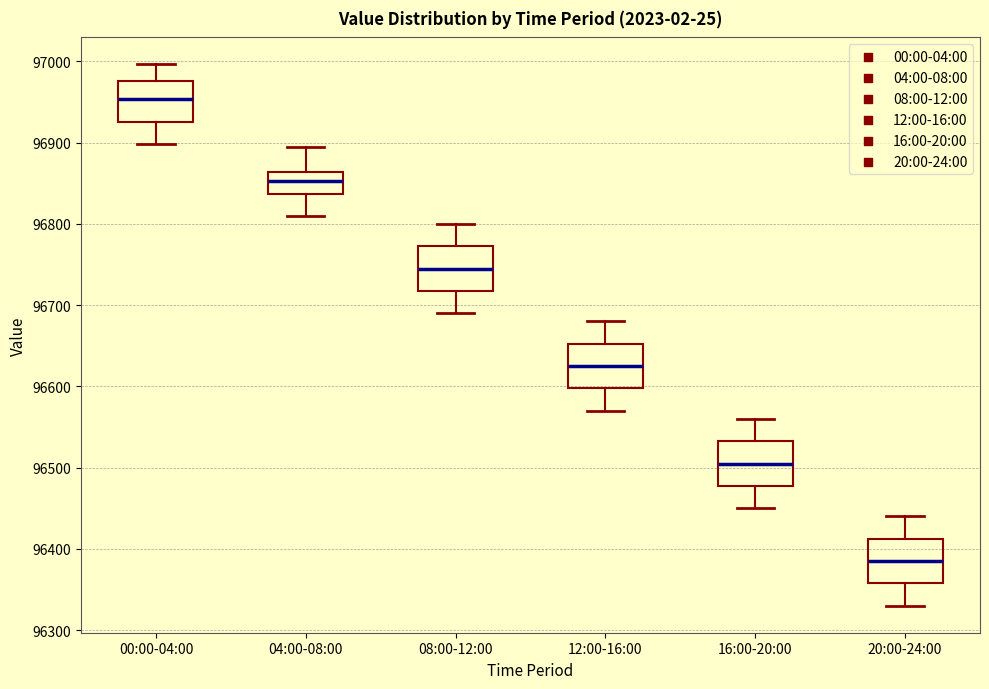

Reading left to right, read every box against the y-axis: the position of its median line, the range the box covers, and the ends of its whiskers. The values are not printed on the chart, so give them approximately, as read against the axis.

00:00-04:00: median 96950, box 96930 to 96980, whiskers 96900 to 97000
04:00-08:00: median 96850, box 96840 to 96860, whiskers 96810 to 96890
08:00-12:00: median 96750, box 96720 to 96770, whiskers 96690 to 96800
12:00-16:00: median 96630, box 96600 to 96650, whiskers 96570 to 96680
16:00-20:00: median 96510, box 96480 to 96530, whiskers 96450 to 96560
20:00-24:00: median 96390, box 96360 to 96410, whiskers 96330 to 96440